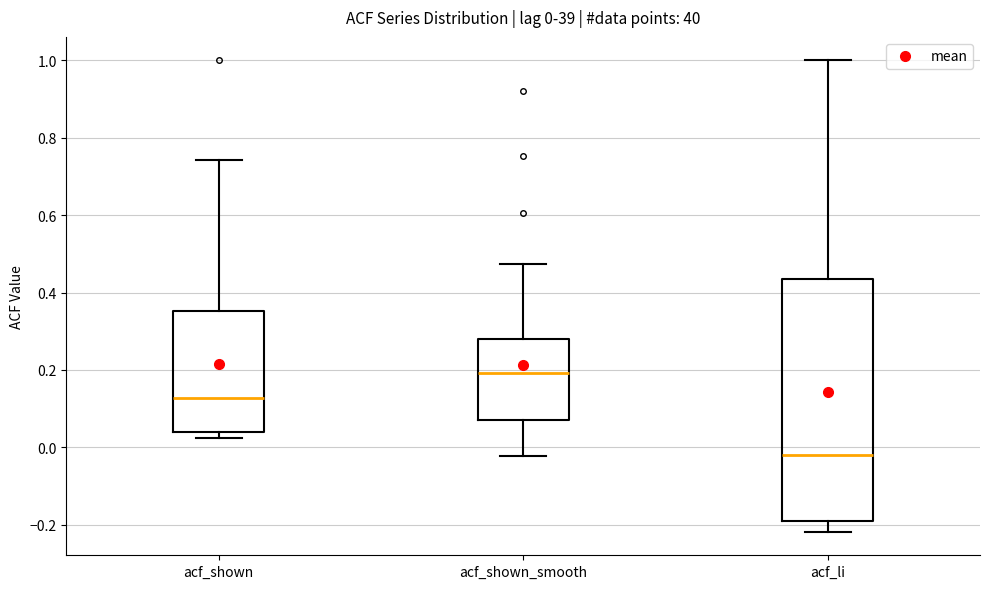

Comparing the boxes themselves (not the whiskers), which one is the tallest?

acf_li